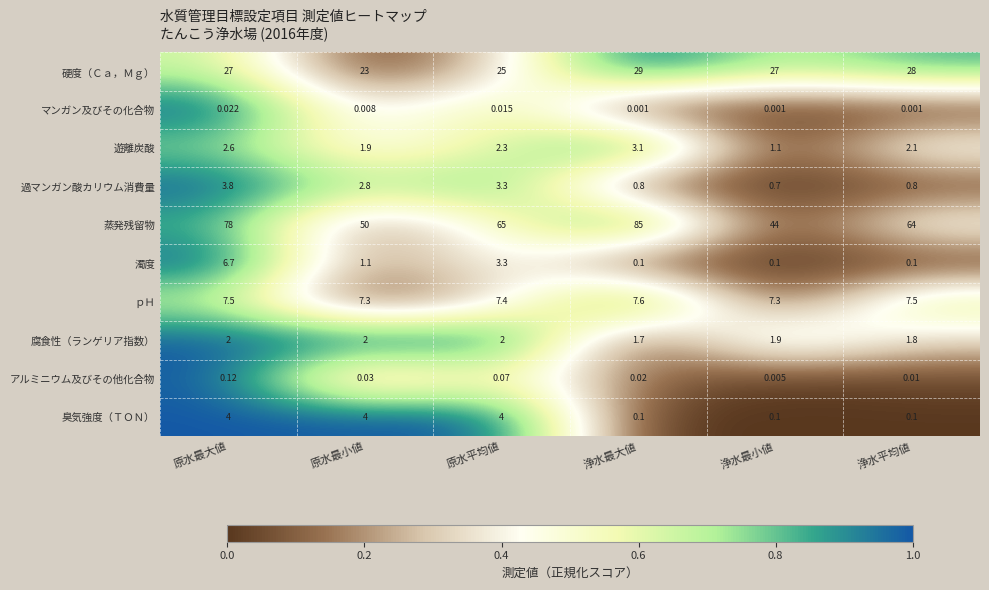

Which category has the highest value across all series?

浄水最大値